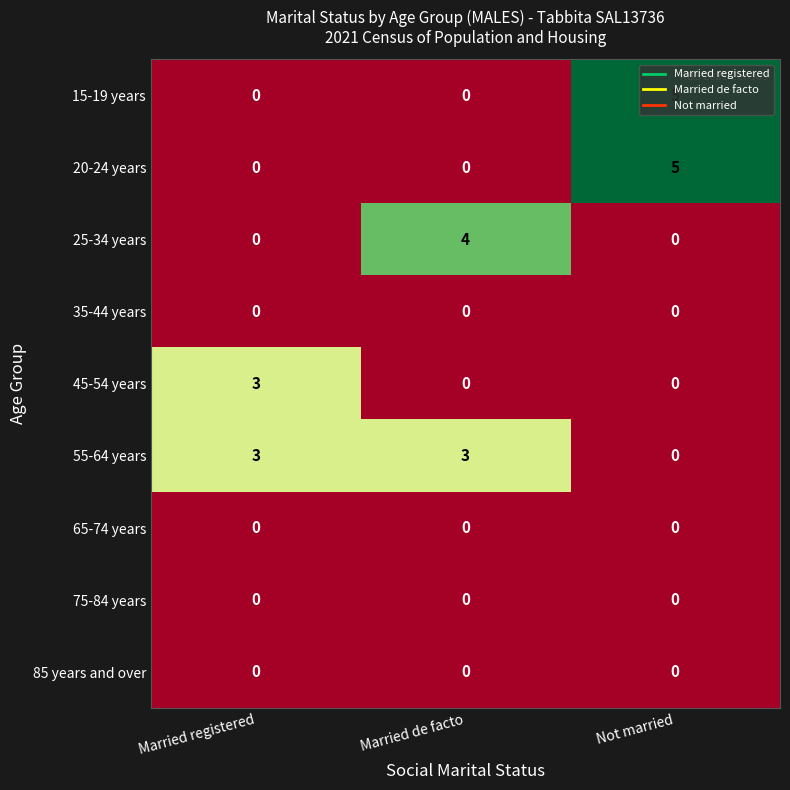

What is the spread (max minus min) of values at Married de facto?

4